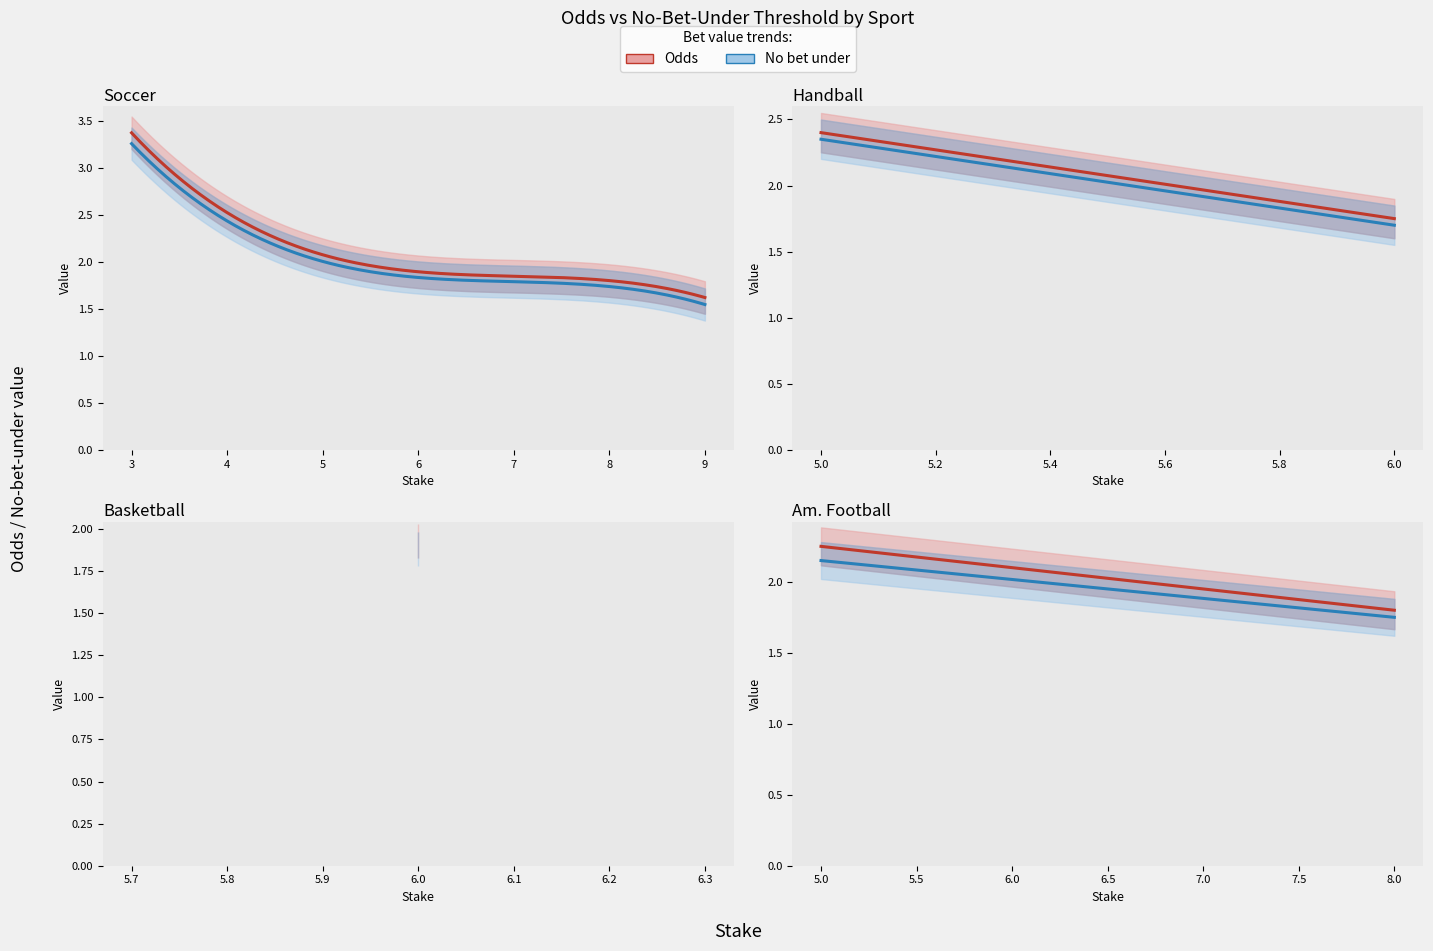

What is the minimum value shown in the chart?

1.5